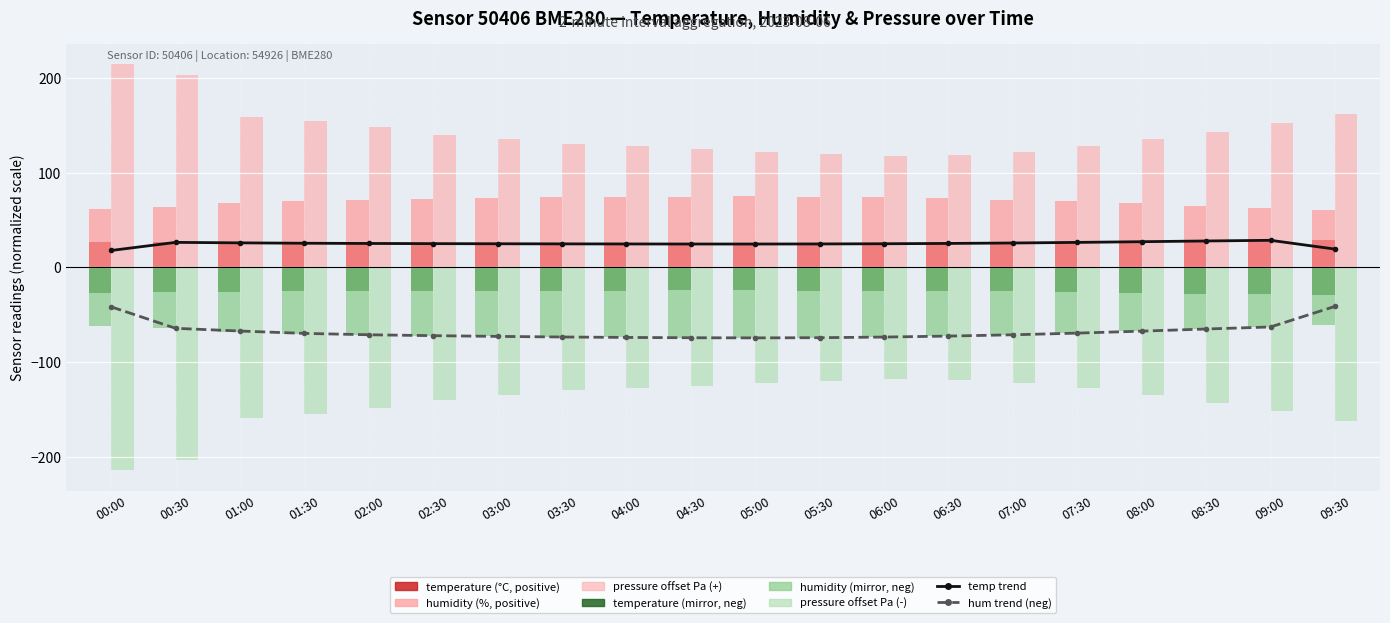

What is the difference between the maximum and minimum values in the temperature series?

4.6